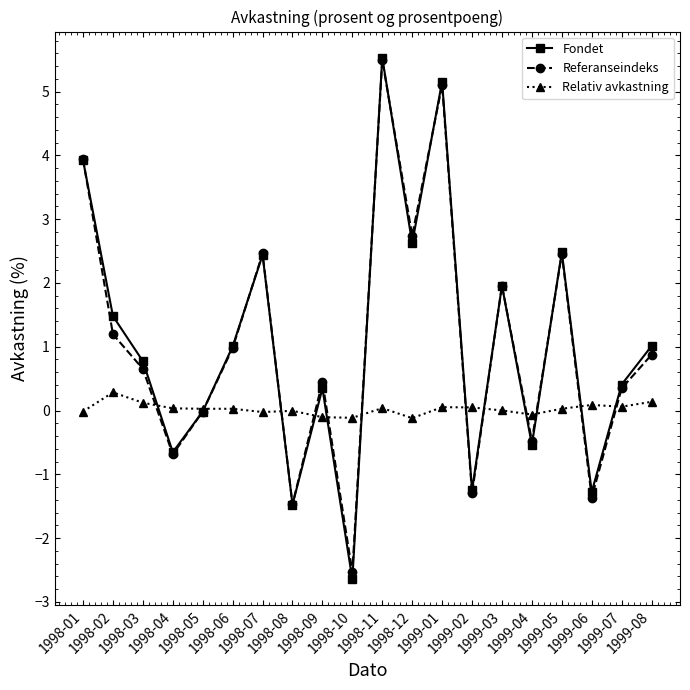

Which label corresponds to the largest value in the chart?

1998-11